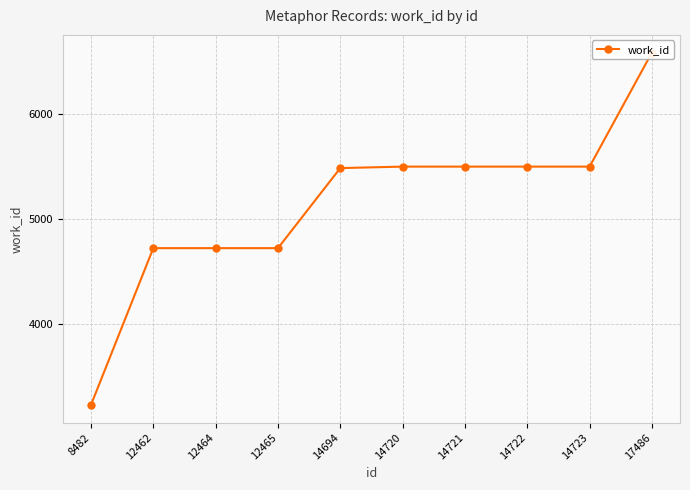

Count the number of values greater than 5501.

1